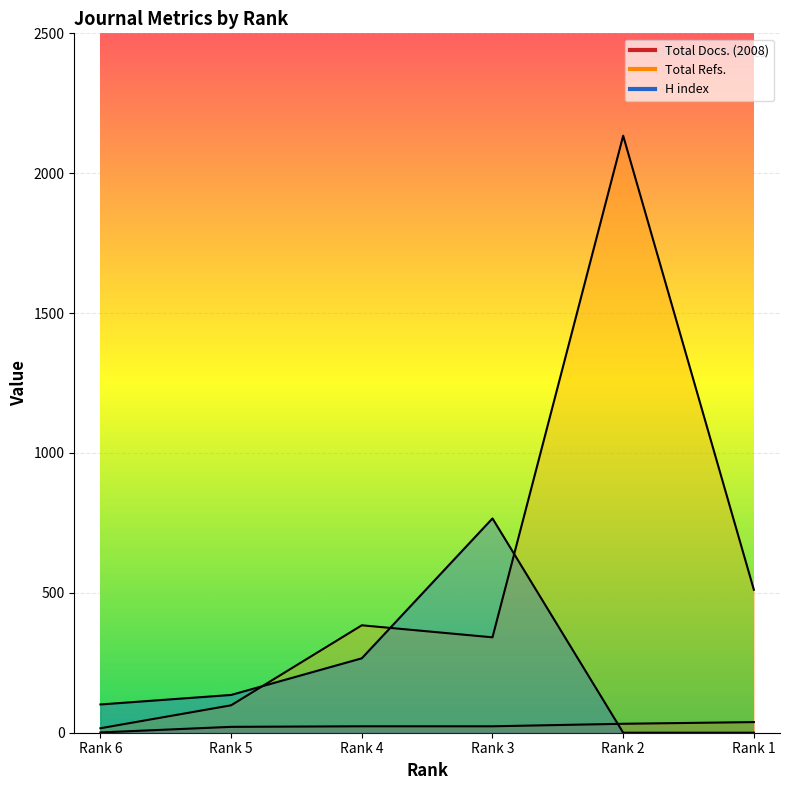

What is the sum of all H index values?

1268